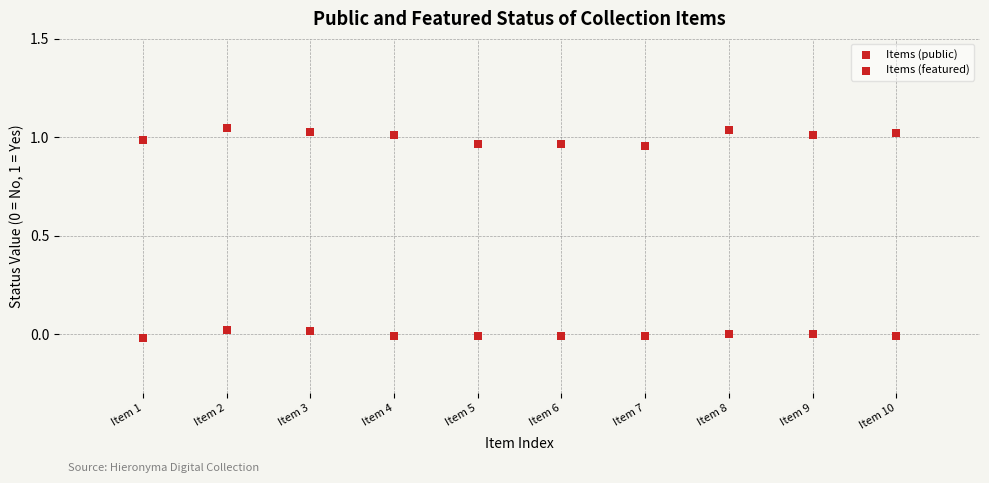

How many points are shown in the scatter plot?

20